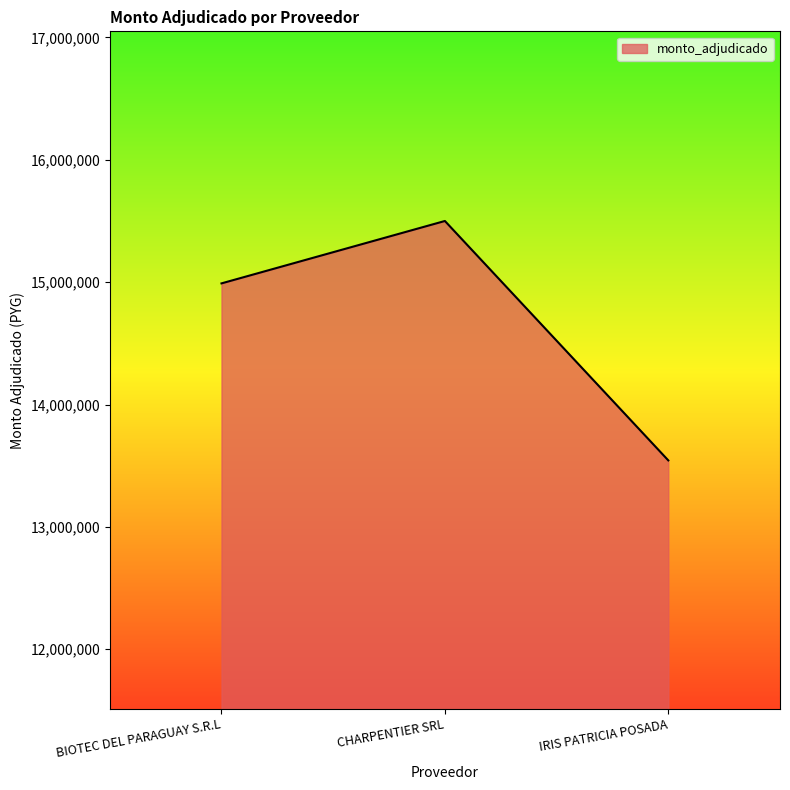

What value does the data have at CHARPENTIER SRL, to the nearest 100?

15500000